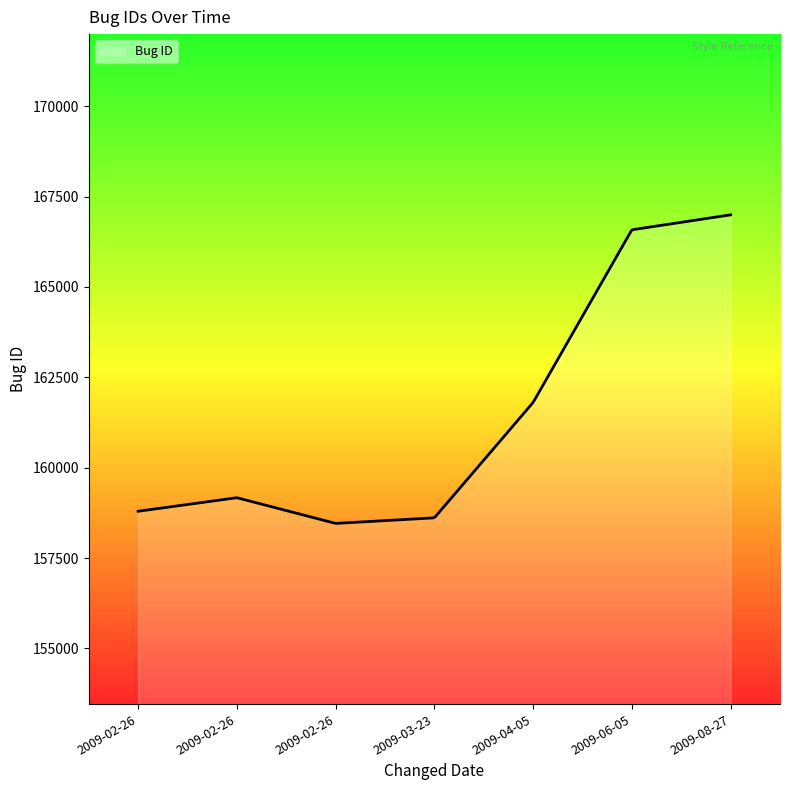

What is the smallest value displayed?

158460.0